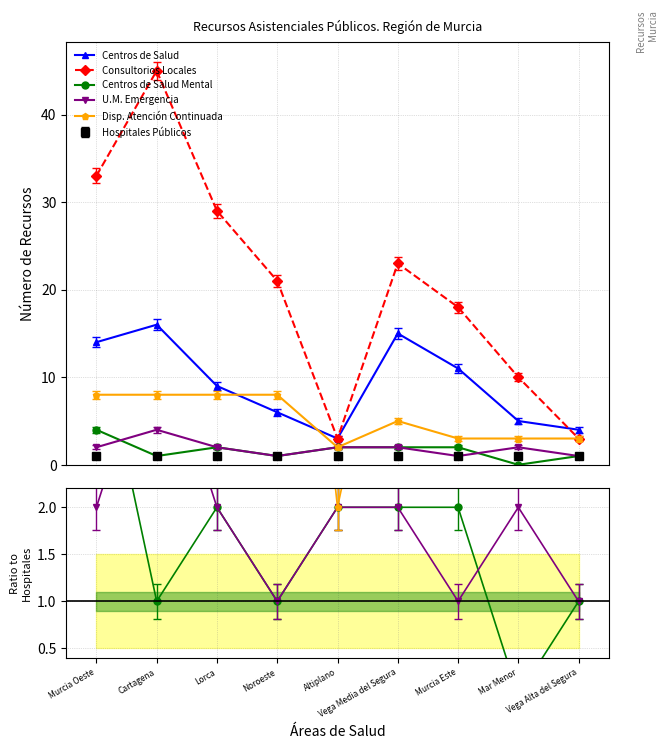

Is the value of U.M. Emergencia at Lorca greater than the value of Consultorios Locales at Vega Media del Segura?

No